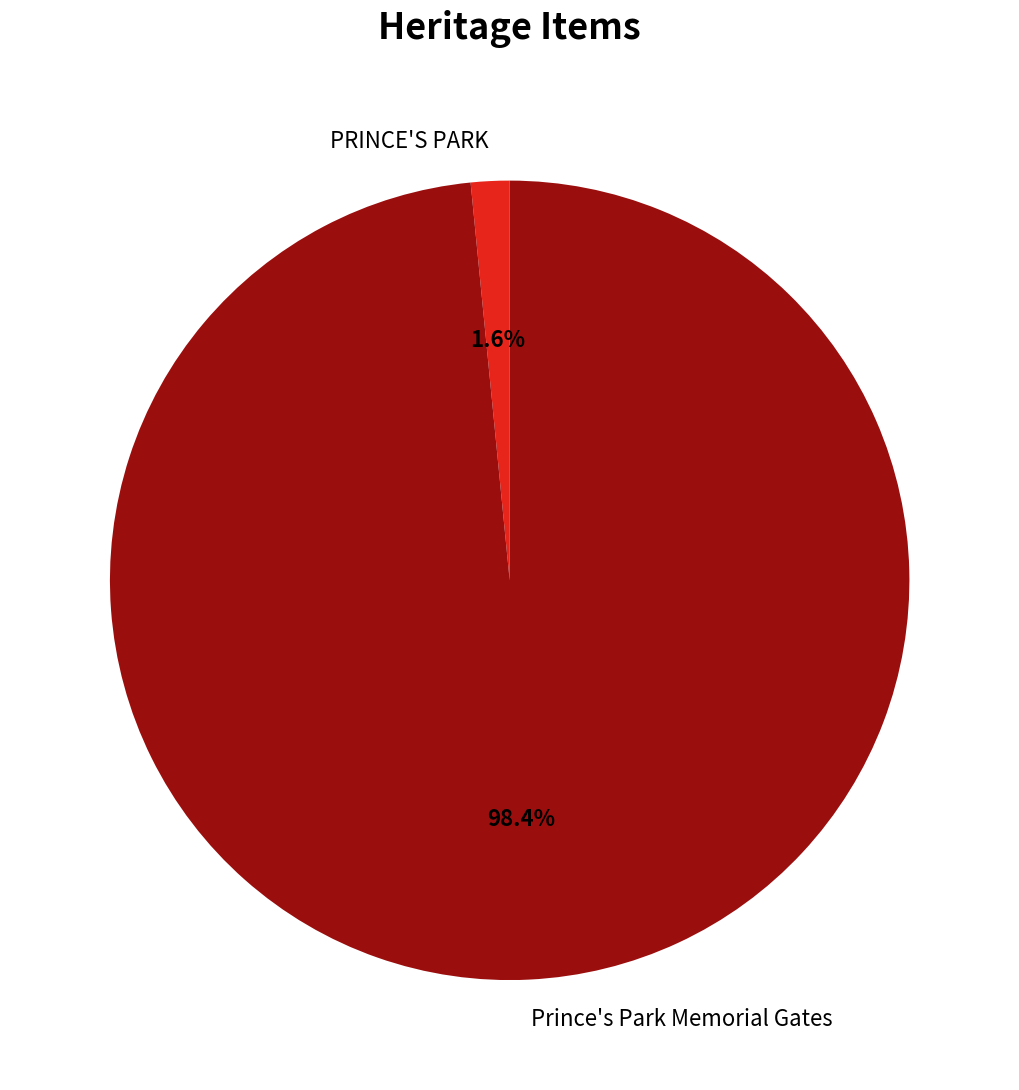

True or false: PRINCE'S PARK accounts for 7% of the total.

False